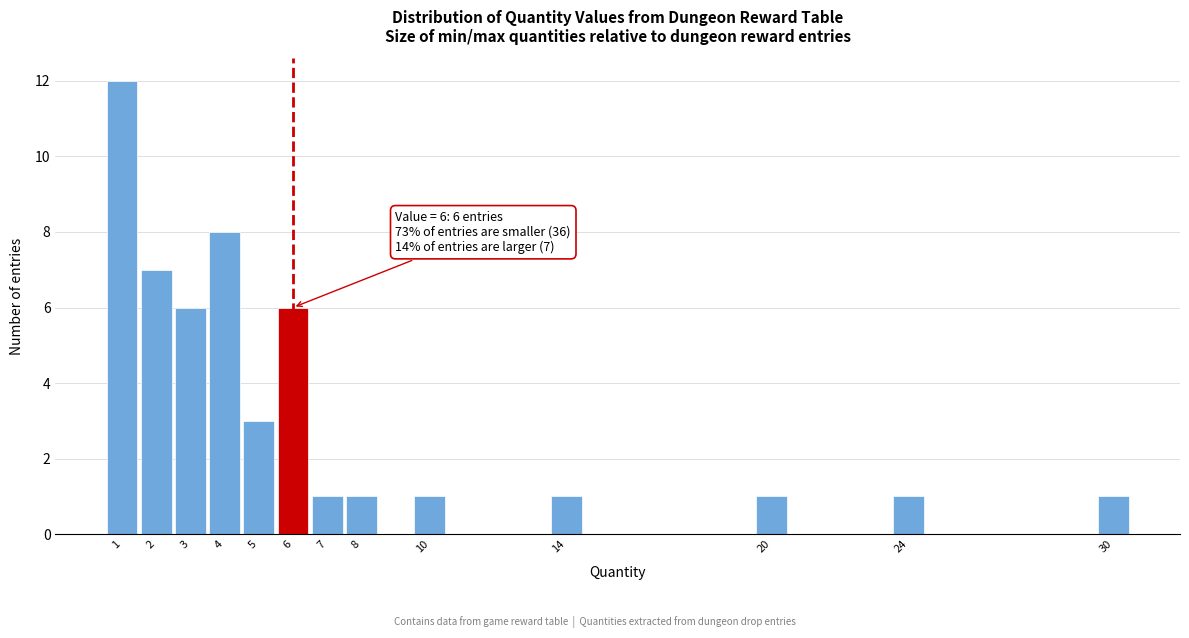

Which range on the x-axis has the tallest bar?

0.5 to 1.5